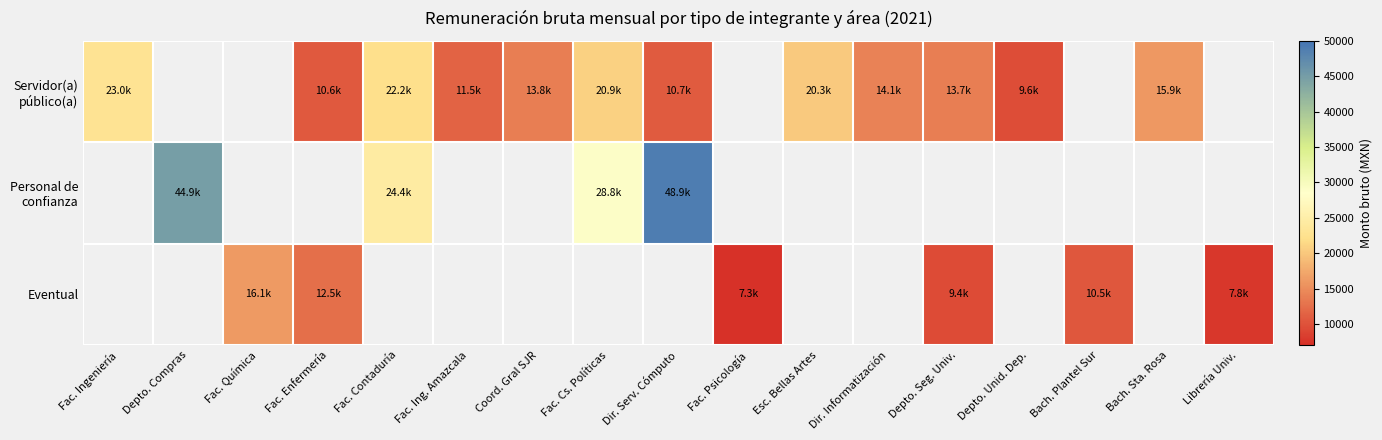

At which label does Servidor(a) público(a) reach its peak?

Fac. Ingeniería